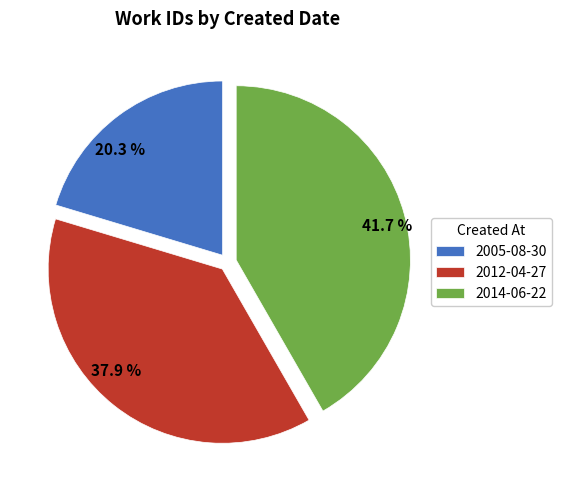

How many slices are in this pie chart?

3